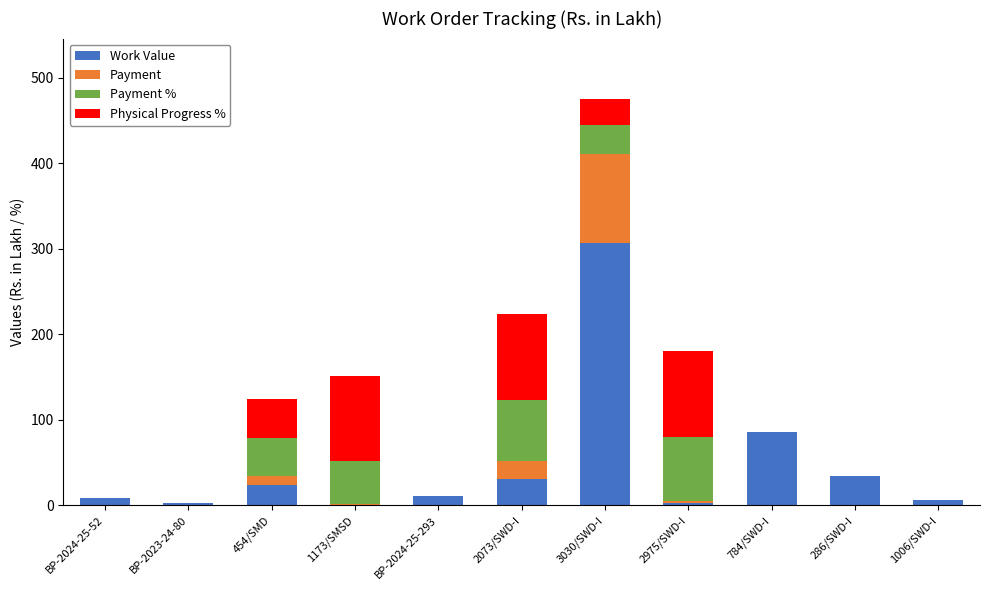

What is the maximum value for Work Value?

306.3